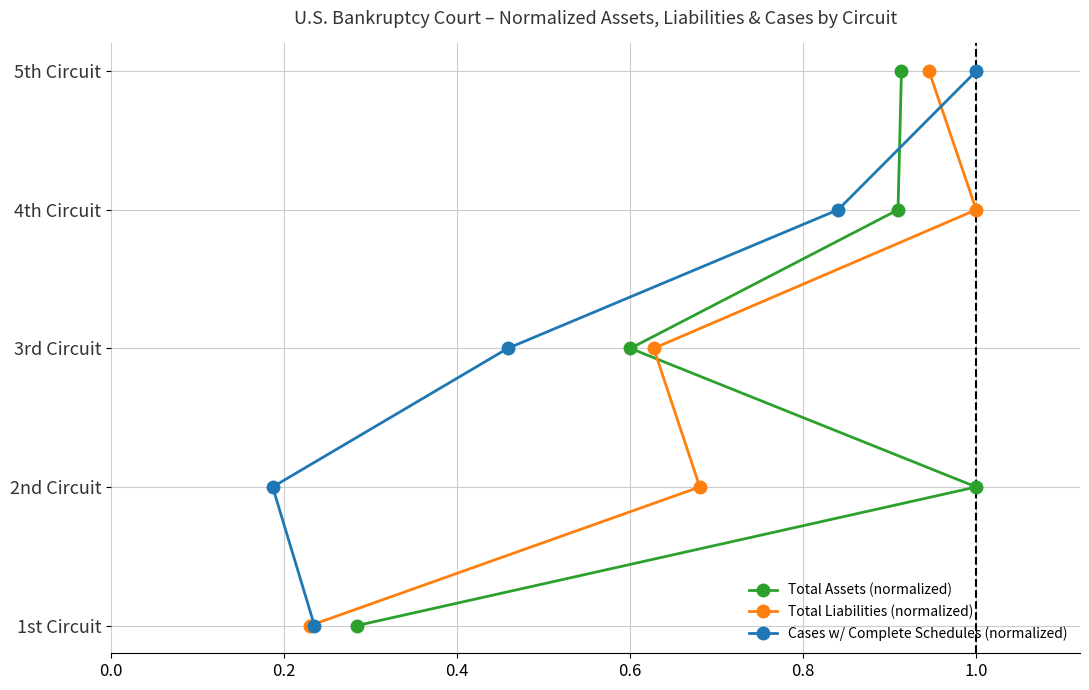

The Total Liabilities (normalized) series shows 5 at 1.0. True or false?

False